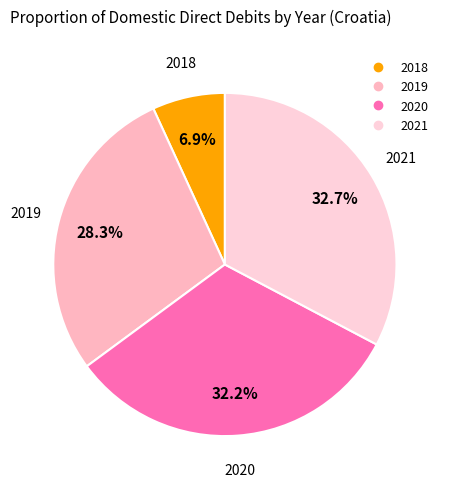

What is the ratio of the value at 2020 to the value at 2018?

4.7